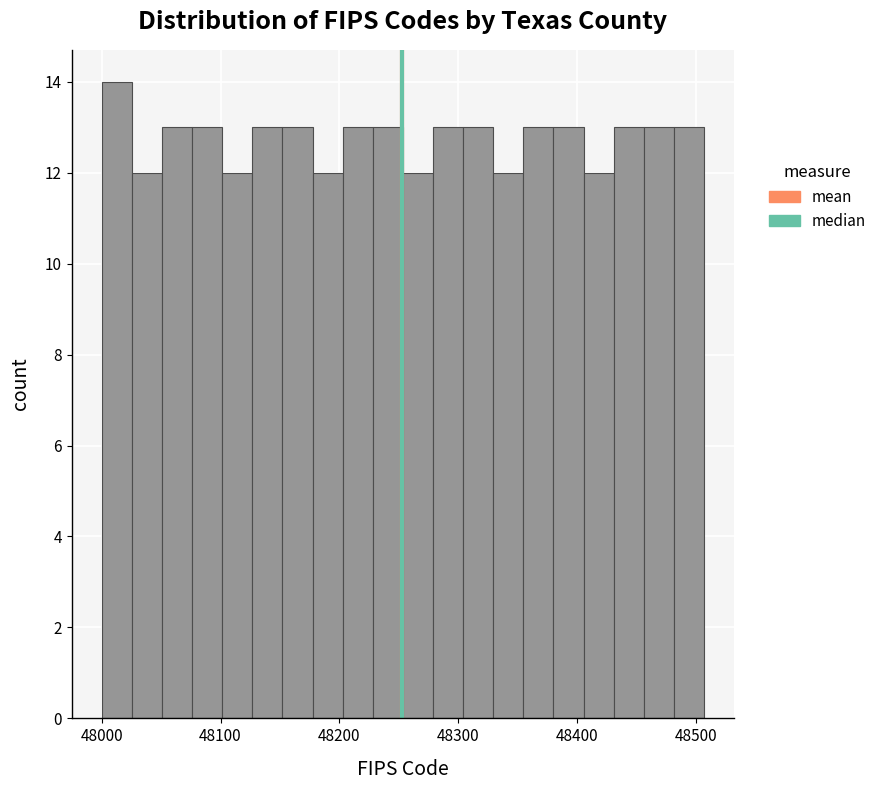

Around what value on the x-axis is the tallest bar? Give the approximate position of its centre, as read against the axis.

48010